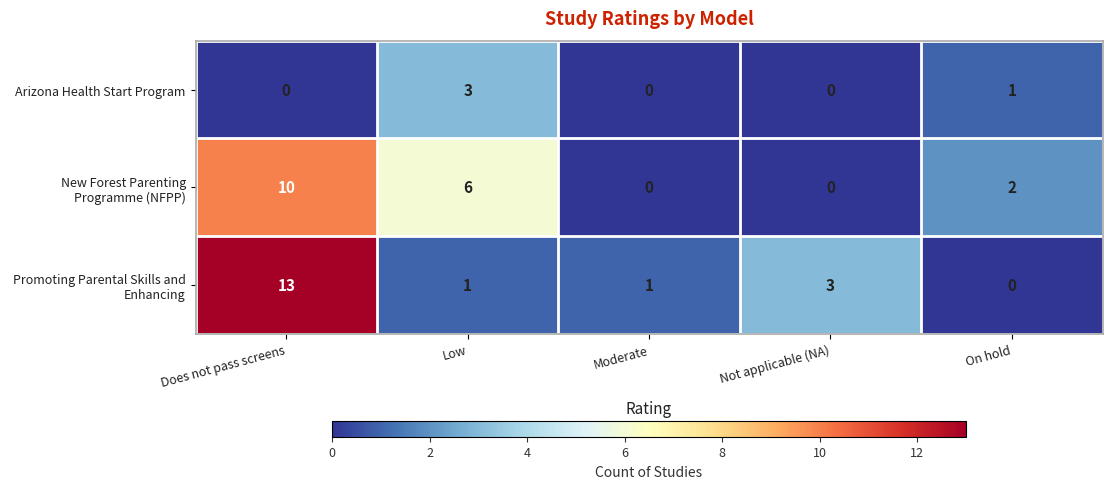

What is the maximum value shown in the chart?

13